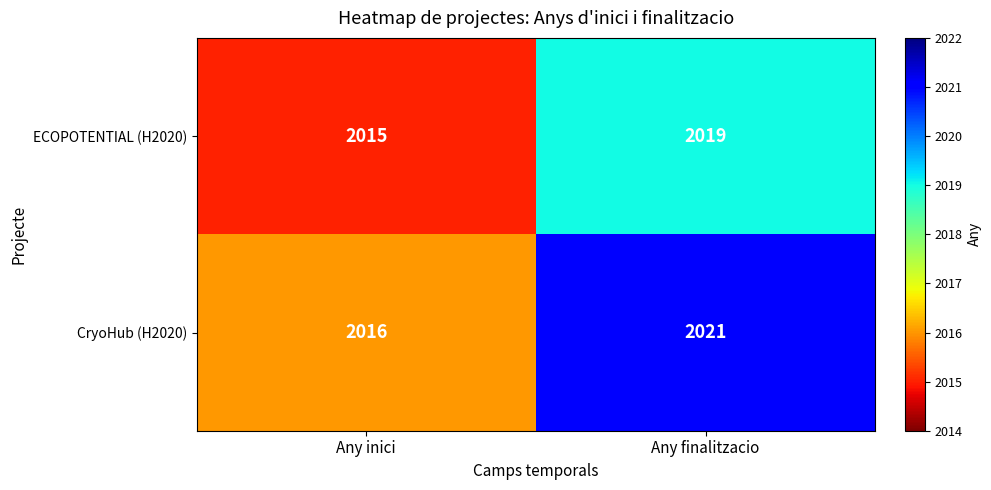

Reading left to right, list all the values displayed in this chart.

ECOPOTENTIAL (H2020): Any inici=2015	Any finalitzacio=2019
CryoHub (H2020): Any inici=2016	Any finalitzacio=2021